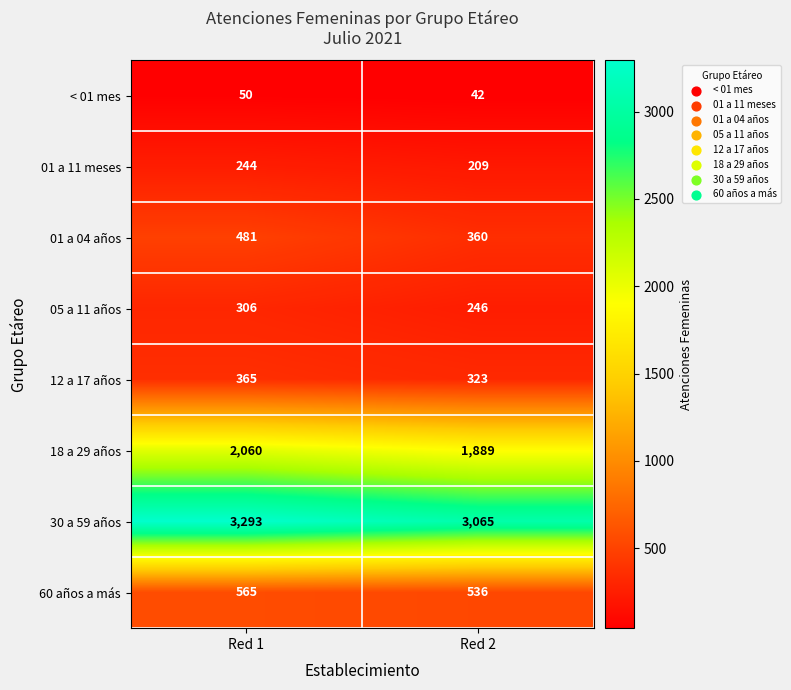

List the labels in order of 05 a 11 años value, smallest first.

Red 2, Red 1